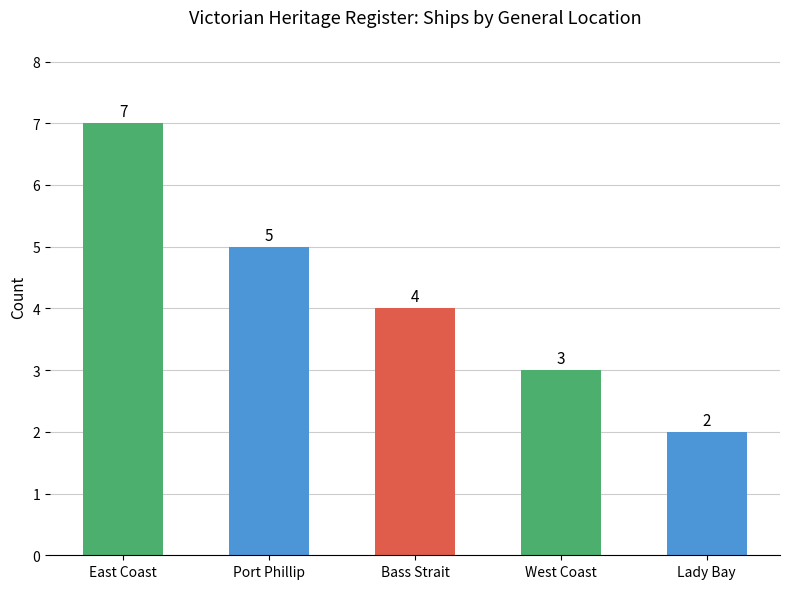

Rank the categories by value from lowest to highest.

Lady Bay, West Coast, Bass Strait, Port Phillip, East Coast